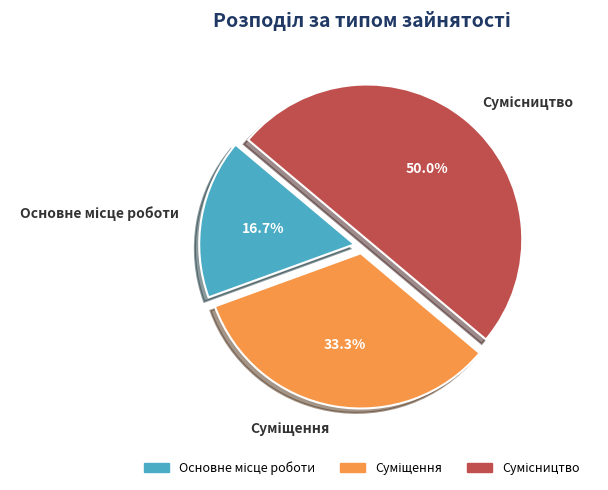

What percentage is the Сумісництво slice, to the nearest percent?

50%